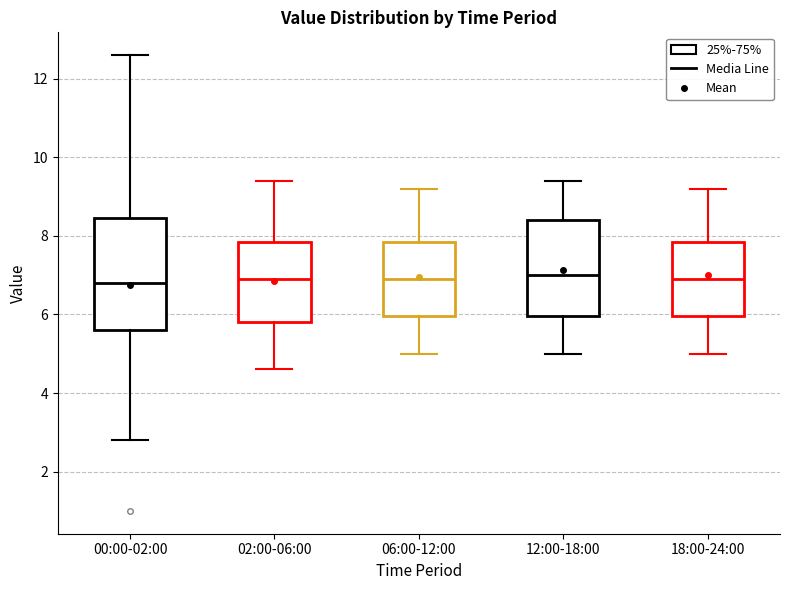

Reading left to right, read every box against the y-axis: the position of its median line, the range the box covers, and the ends of its whiskers. The values are not printed on the chart, so give them approximately, as read against the axis.

00:00-02:00: median 6.8, box 5.6 to 8.4, whiskers 2.8 to 12.6
02:00-06:00: median 7.0, box 5.8 to 7.8, whiskers 4.6 to 9.4
06:00-12:00: median 7.0, box 6.0 to 7.8, whiskers 5.0 to 9.2
12:00-18:00: median 7.0, box 6.0 to 8.4, whiskers 5.0 to 9.4
18:00-24:00: median 7.0, box 6.0 to 7.8, whiskers 5.0 to 9.2